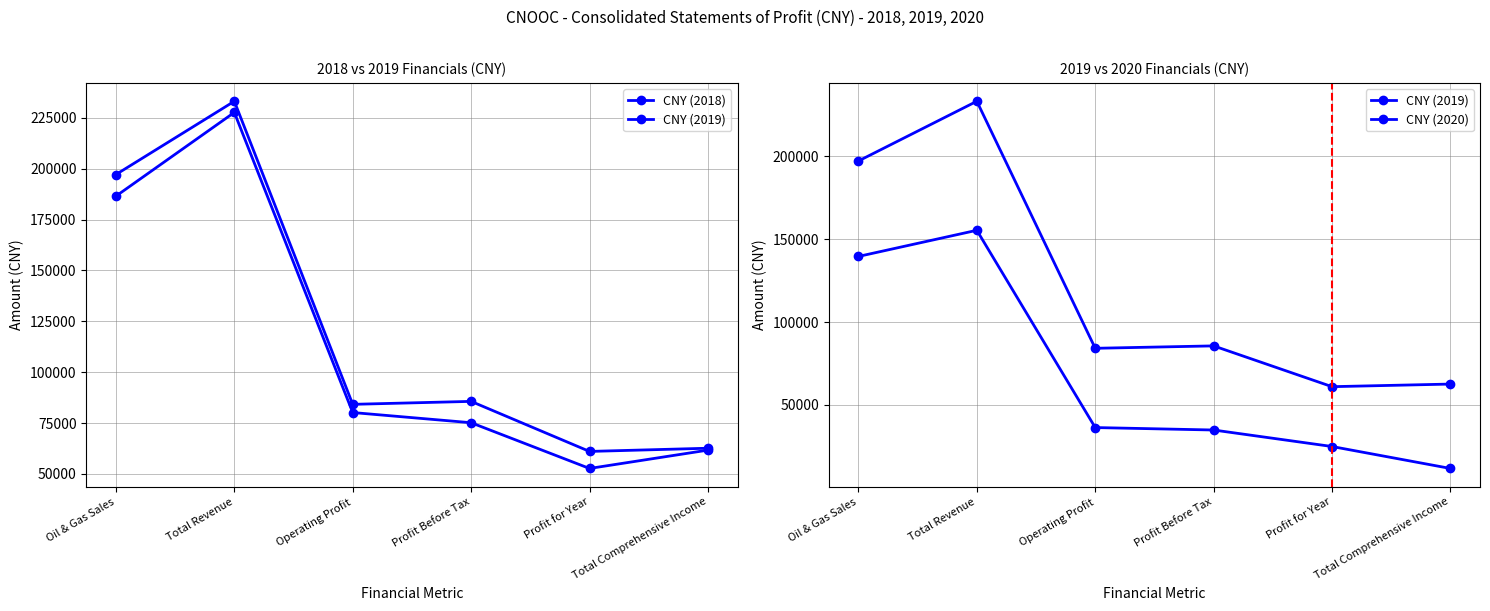

Where is the first local maximum for CNY (2020)?

Total Revenue